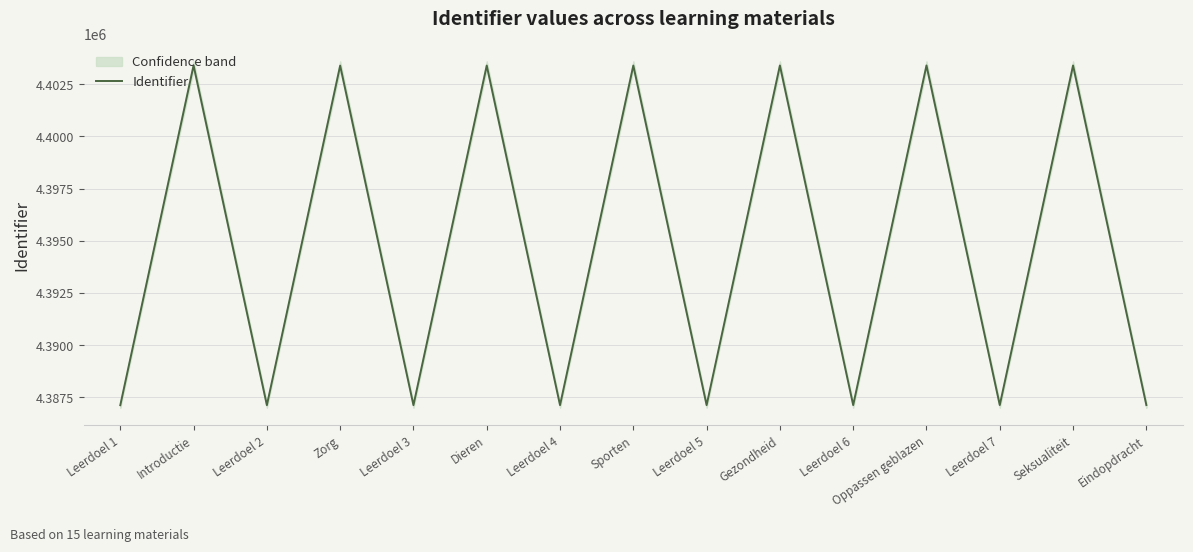

Is it true that the value at Leerdoel 3 is 1696444?

False